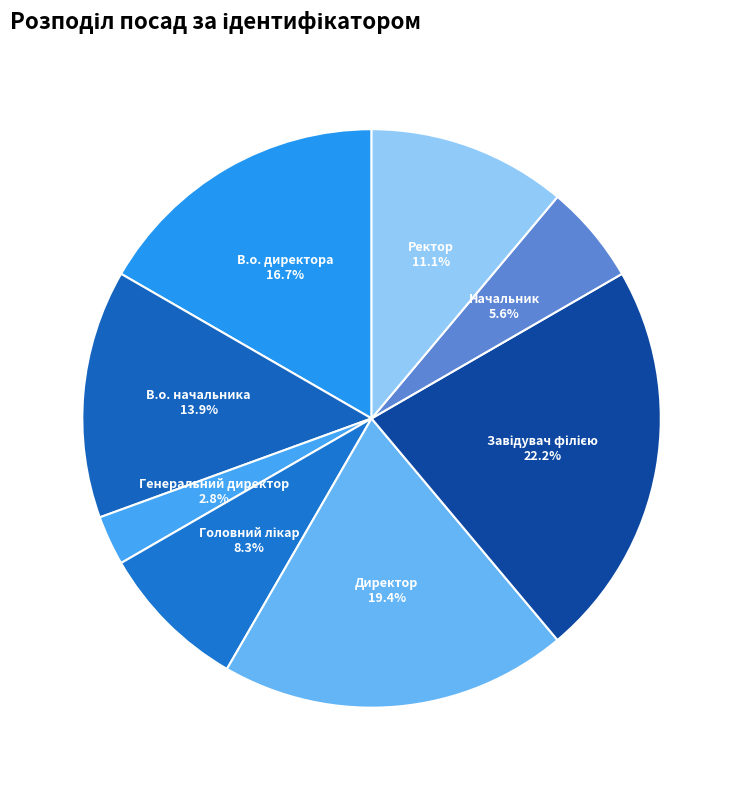

Does В.о. начальника represent more than half of the total?

No